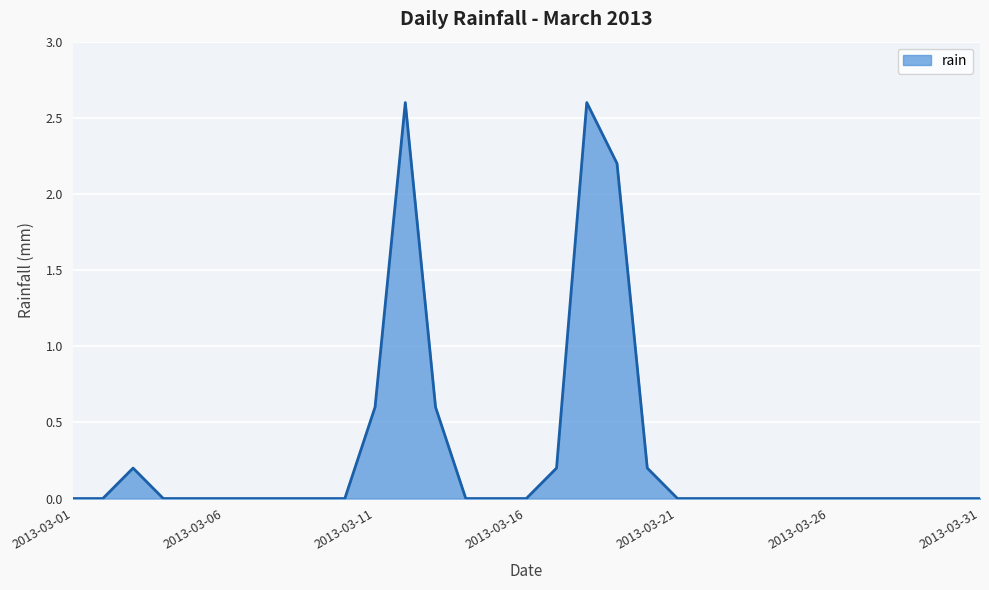

How many lines are shown in the chart?

1